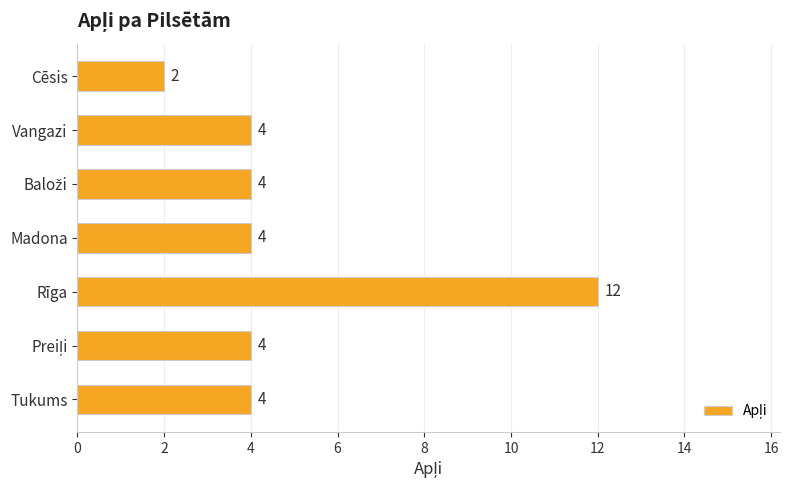

Count the values in the range 4 to 5.

5